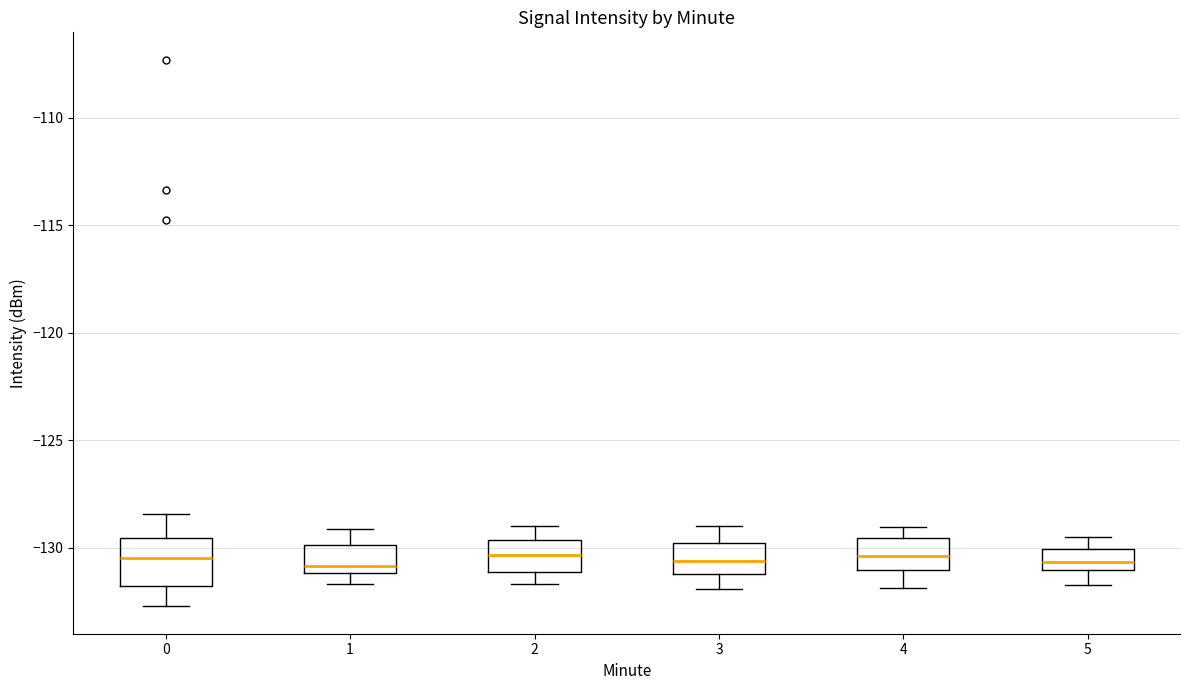

Reading left to right, read every box against the y-axis: the position of its median line, the range the box covers, and the ends of its whiskers. The values are not printed on the chart, so give them approximately, as read against the axis.

0: median -130.5, box -132.0 to -129.5, whiskers -132.5 to -128.5
1: median -131.0 (just above the box's lower edge), box -131.0 to -130.0, whiskers -131.5 to -129.0
2: median -130.5, box -131.0 to -129.5, whiskers -131.5 to -129.0
3: median -130.5, box -131.0 to -130.0, whiskers -132.0 to -129.0
4: median -130.5, box -131.0 to -129.5, whiskers -132.0 to -129.0
5: median -130.5, box -131.0 to -130.0, whiskers -131.5 to -129.5